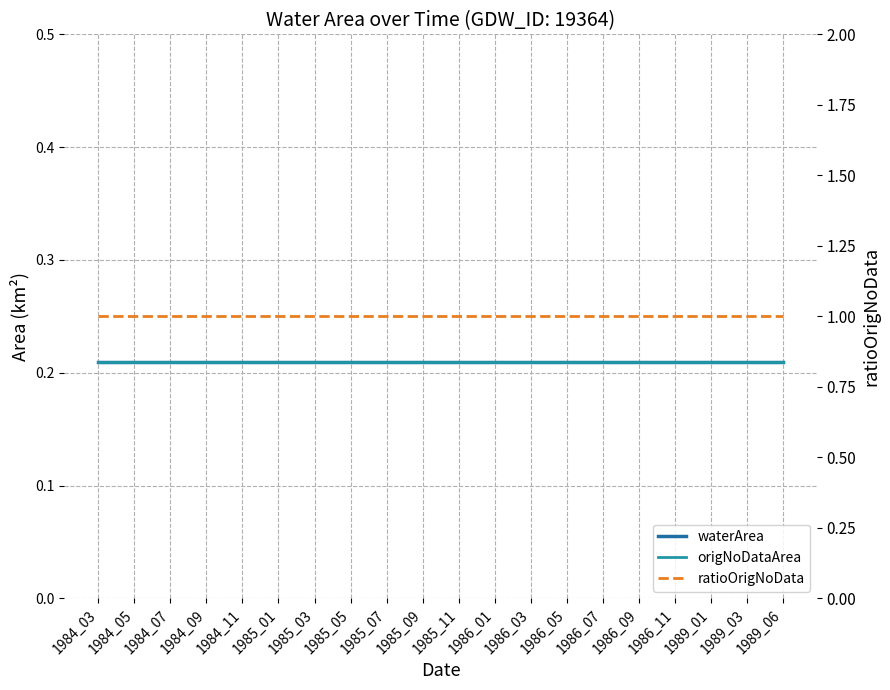

Rank the categories by ratioOrigNoData value from highest to lowest.

1984_03, 1984_05, 1984_07, 1984_09, 1984_11, 1985_01, 1985_03, 1985_05, 1985_07, 1985_09, 1985_11, 1986_01, 1986_03, 1986_05, 1986_07, 1986_09, 1986_11, 1989_01, 1989_03, 1989_06